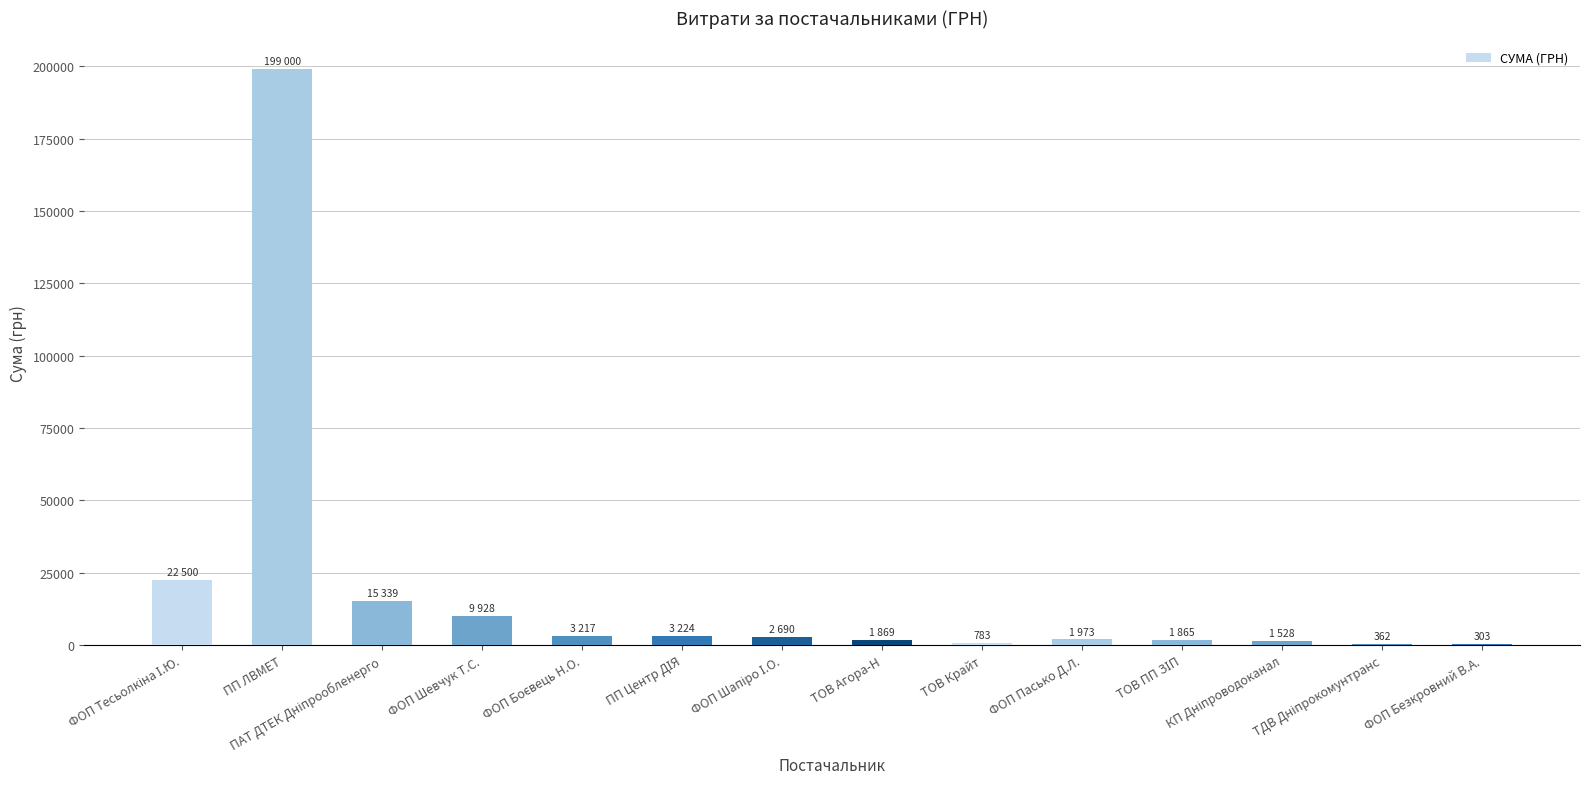

What is the maximum value shown in the chart?

199000.0